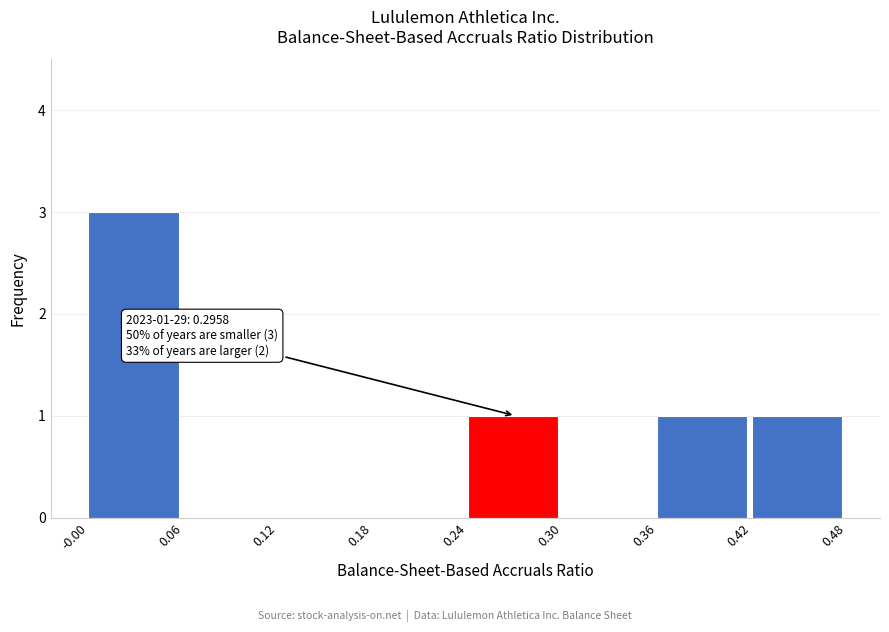

Which range on the x-axis has the tallest bar?

-0.00 to 0.06